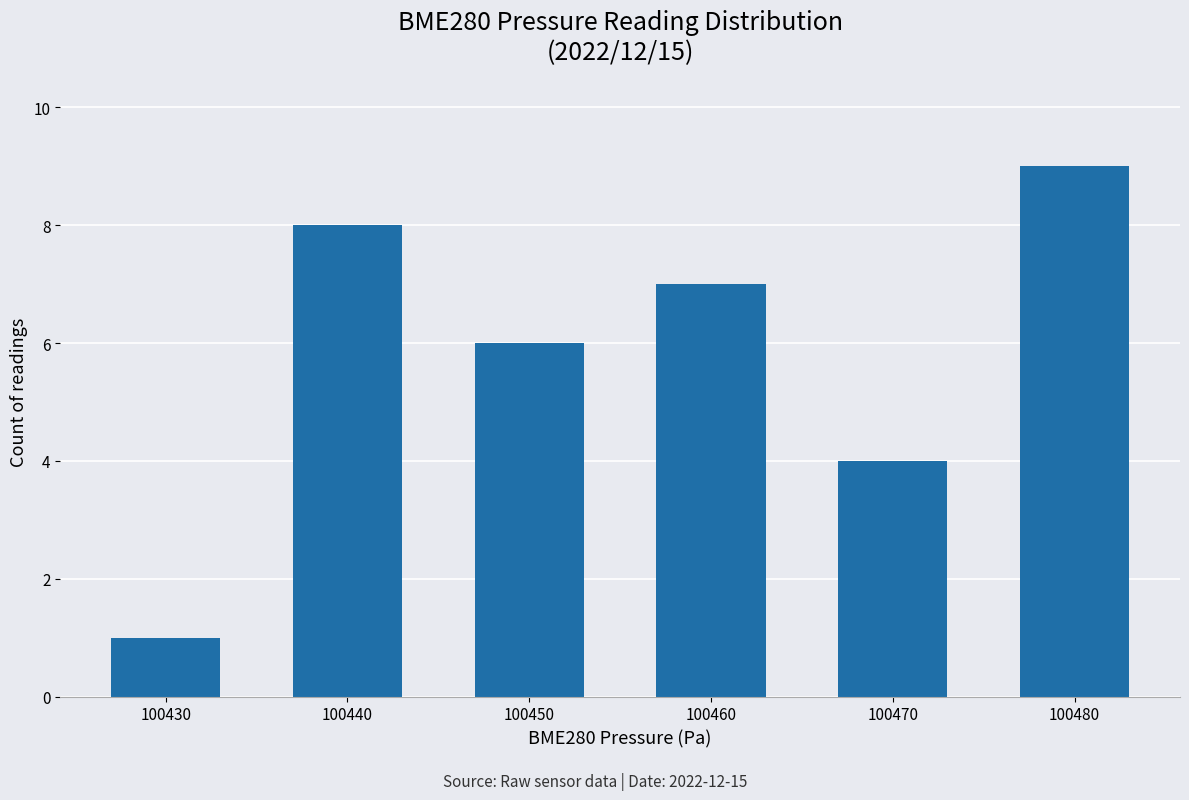

How many data points does each series have?

6